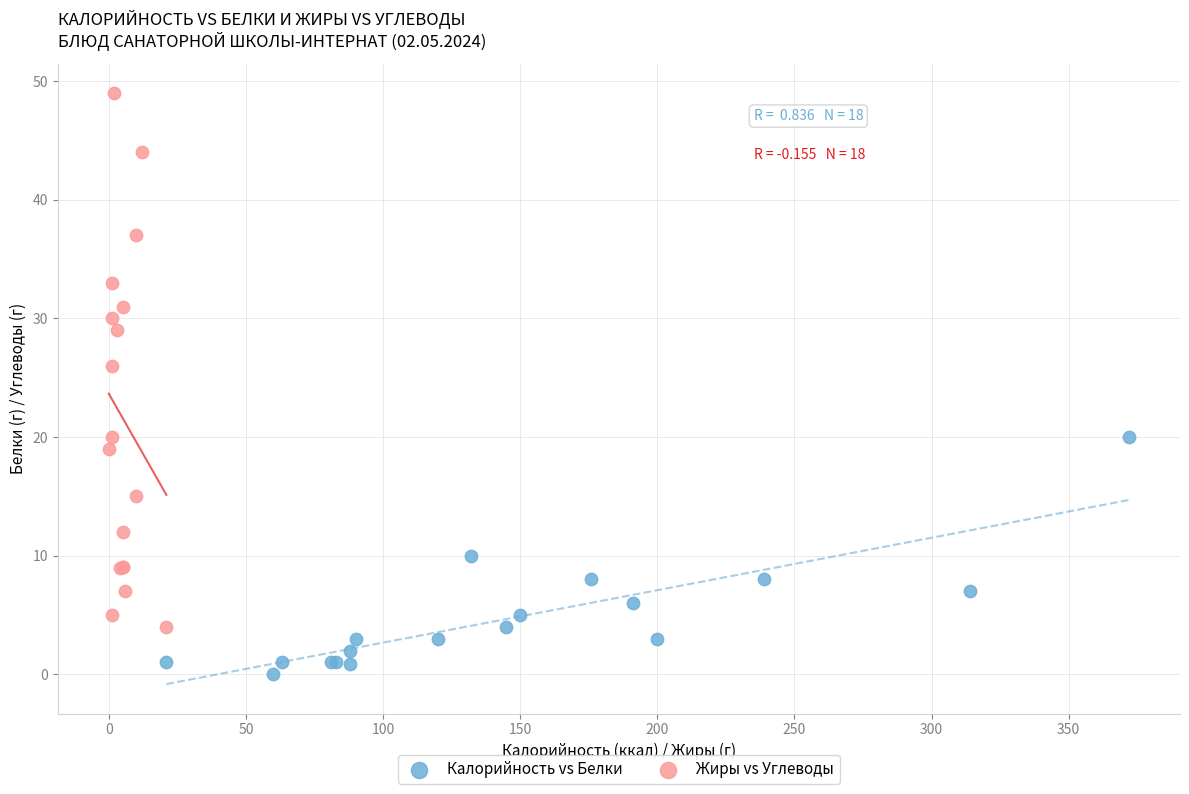

Which series has the widest spread of Y values?

Жиры vs Углеводы